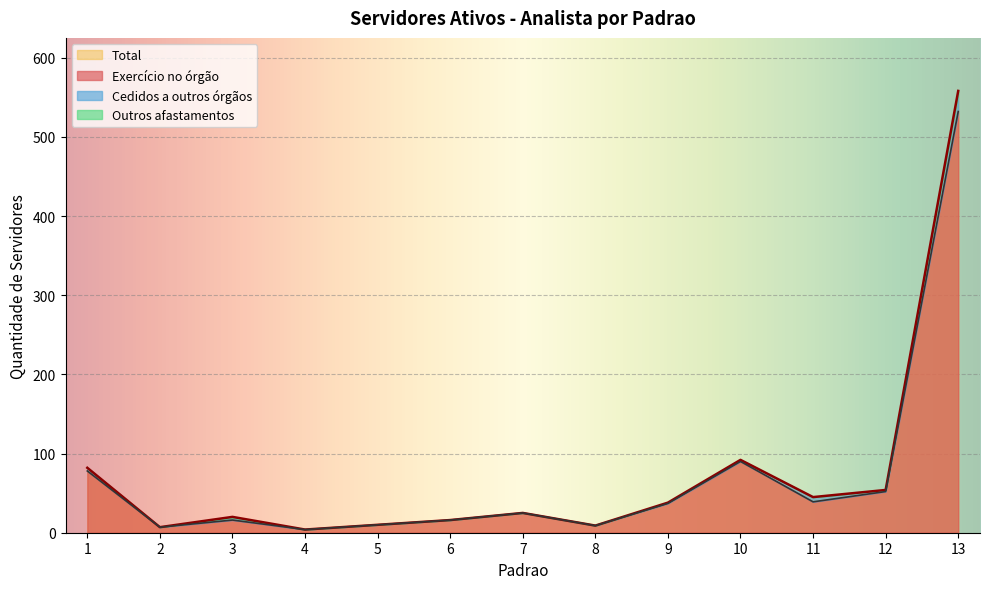

Is the value of Total at 13 greater than the value of Exercicio no orgao at 3?

Yes